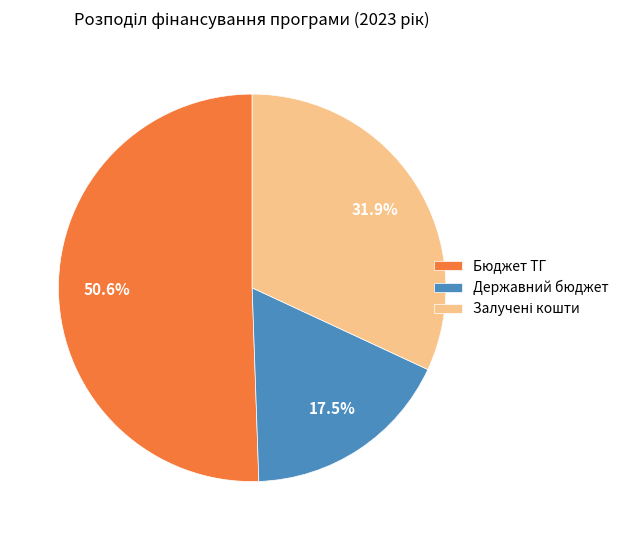

How much of the chart is everything except Бюджет ТГ?

49.4%